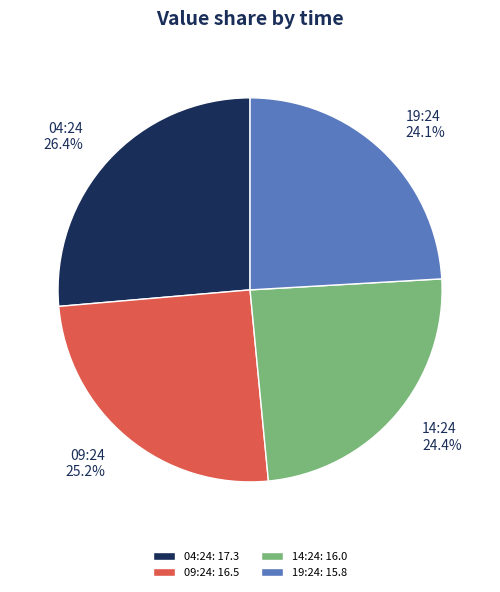

How much of the chart is everything except 04:24?

73.6%